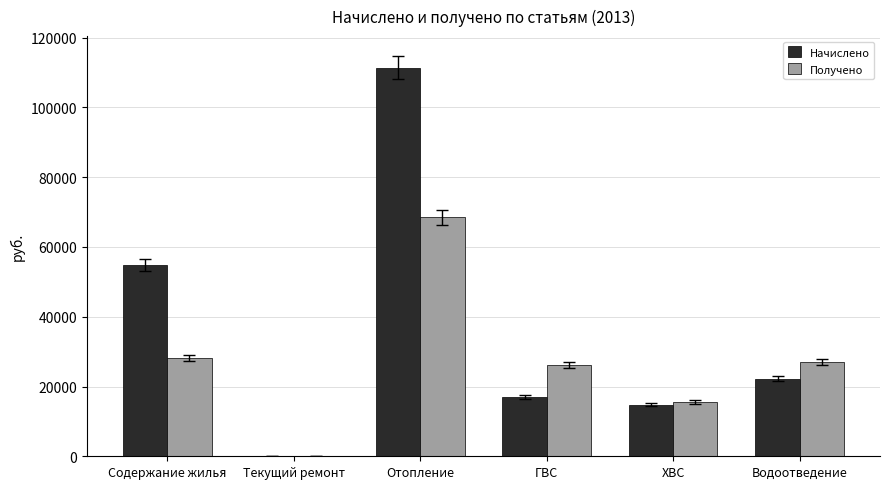

How many positive values does the Получено series have?

5